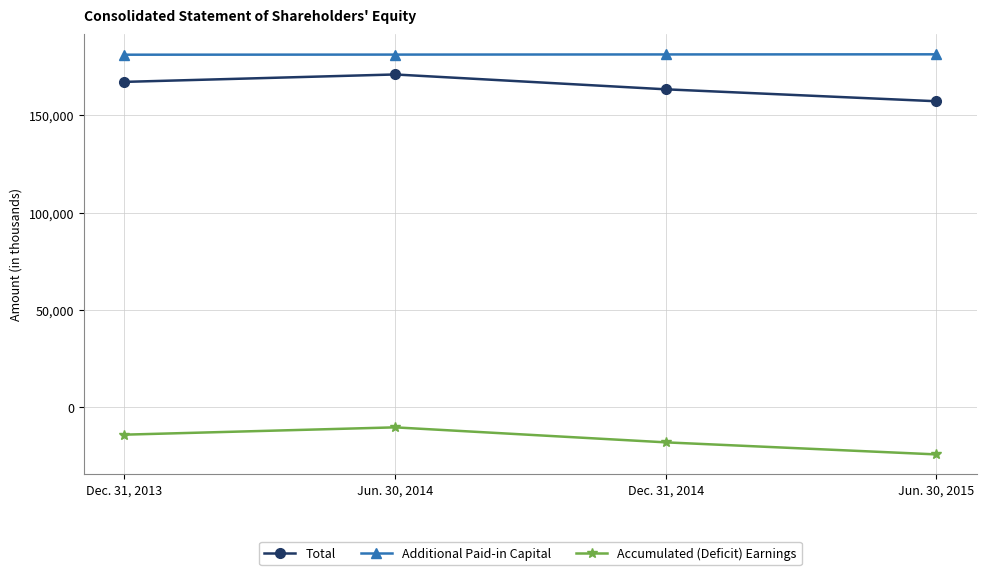

What is the maximum value shown in the chart?

181342